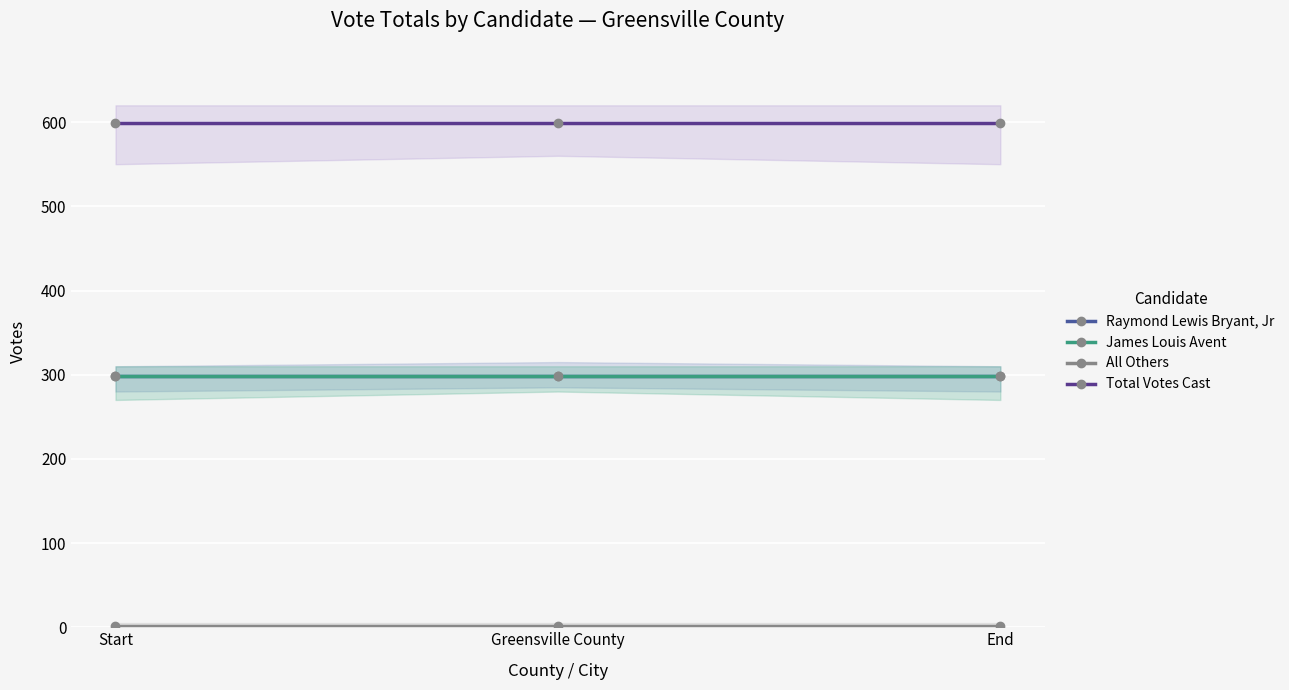

What is the total value across all series at End?

1198